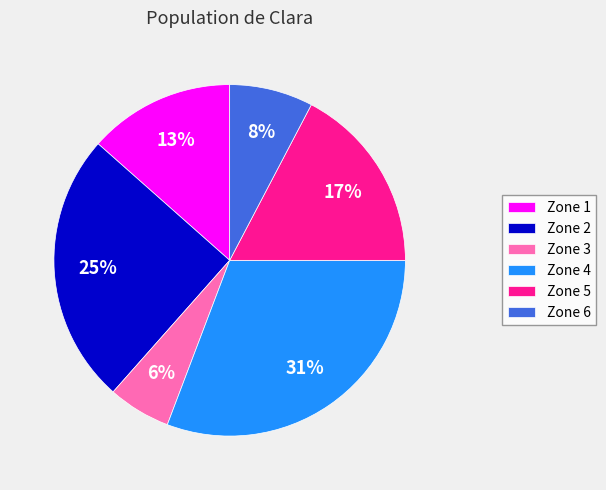

To the nearest percent, what portion does Zone 1 represent?

13%